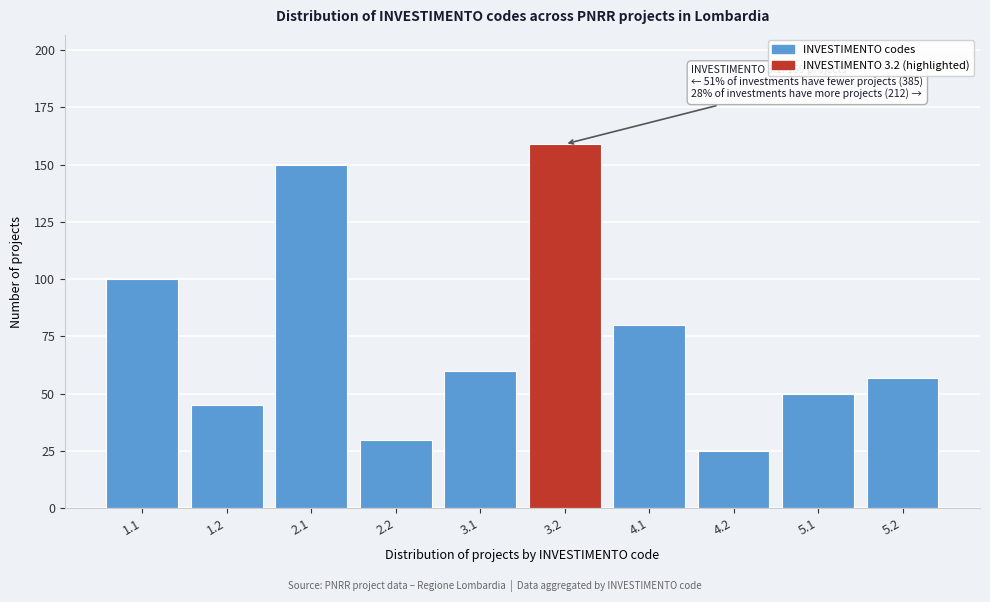

Reading right to left, extract all data points from this chart.

57	50	25	80	159	60	30	150	45	100